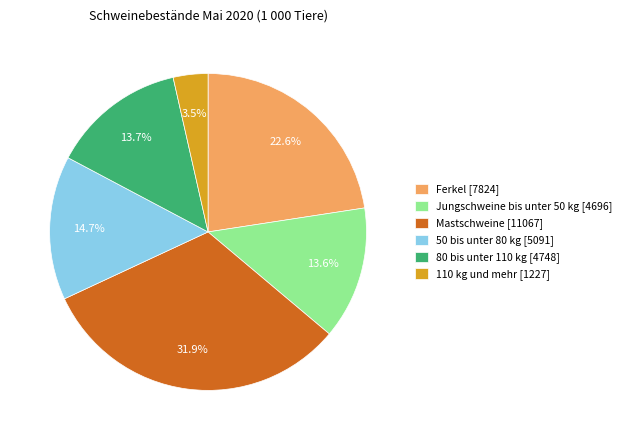

To the nearest percent, what is the average slice percentage?

17%